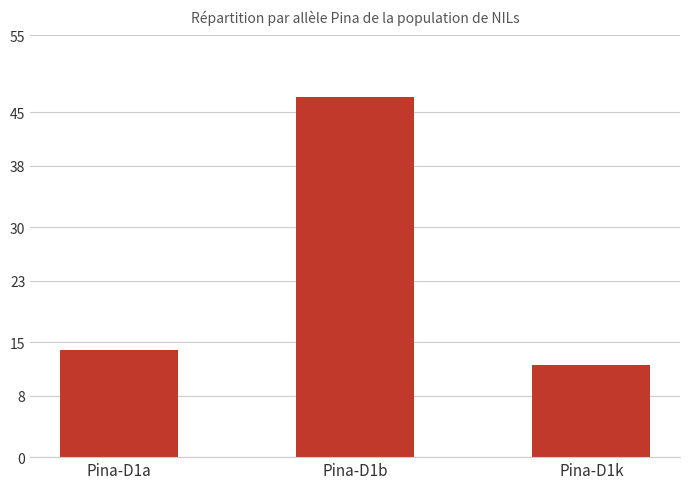

List the labels in order of value, largest first.

Pina-D1b, Pina-D1a, Pina-D1k